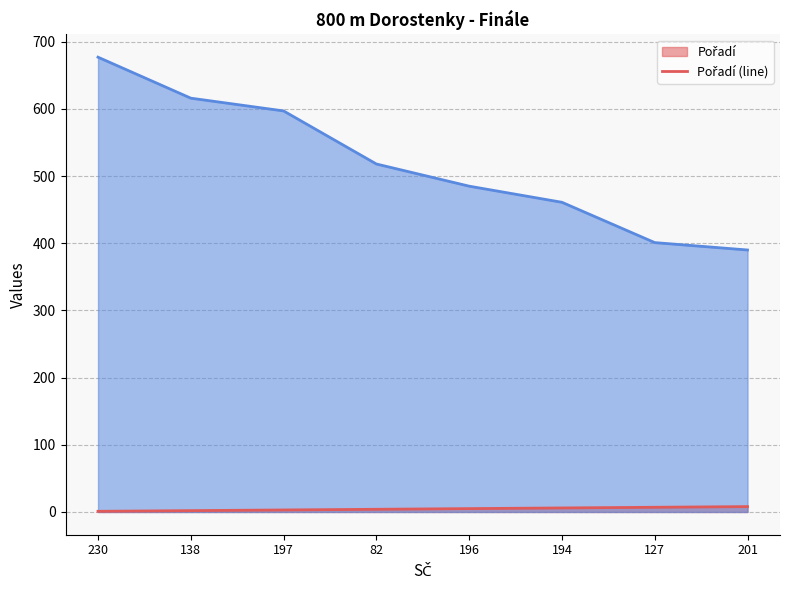

The Pořadí (line) series shows 8 at 201. True or false?

True